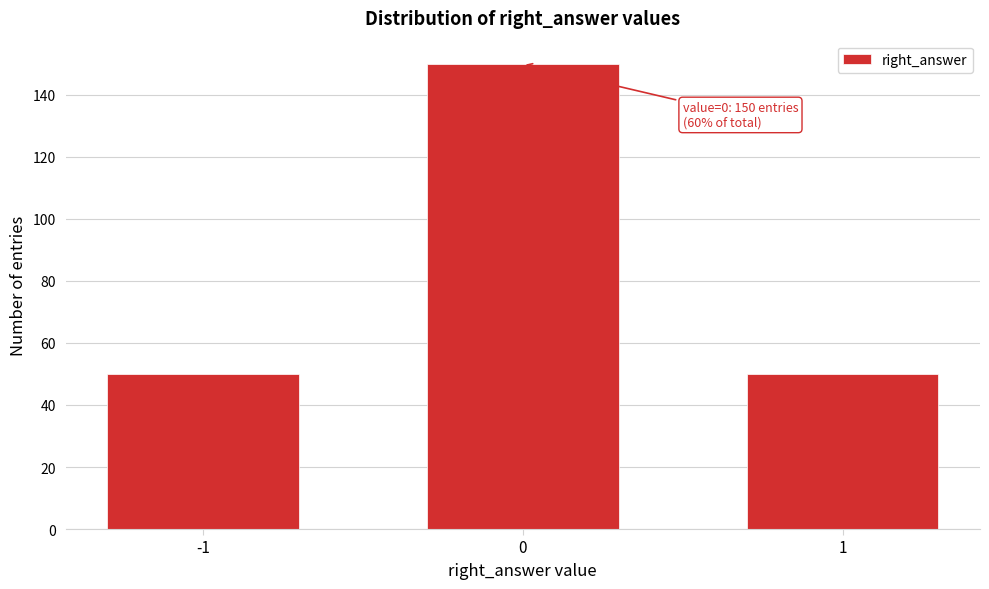

Reading right to left, list all the values displayed in this chart.

50	150	50